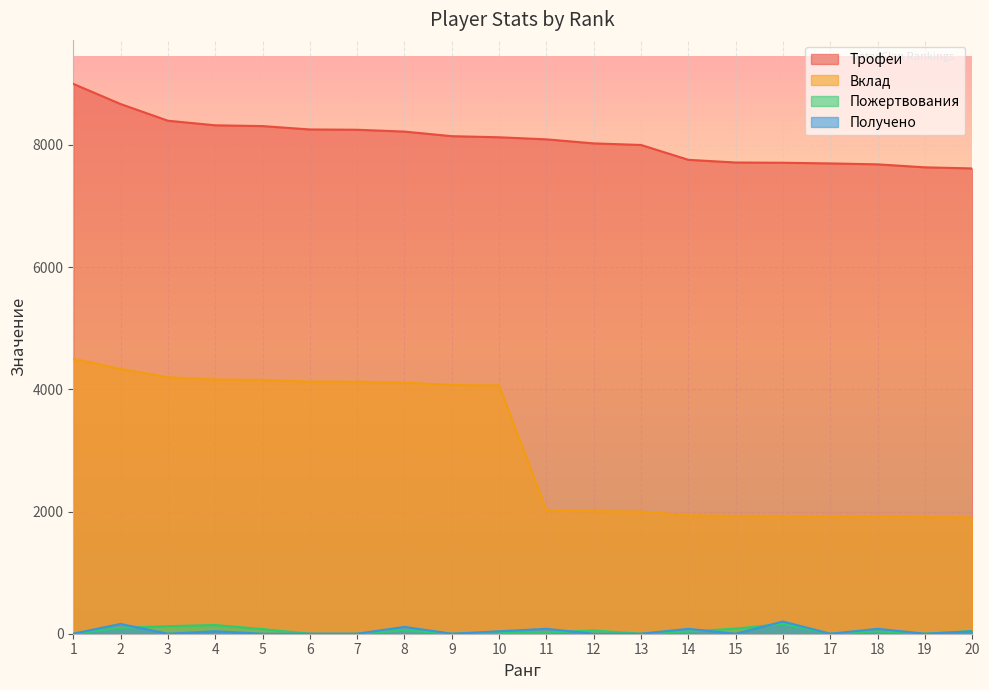

The Трофеи series shows 2579 at 2. True or false?

False